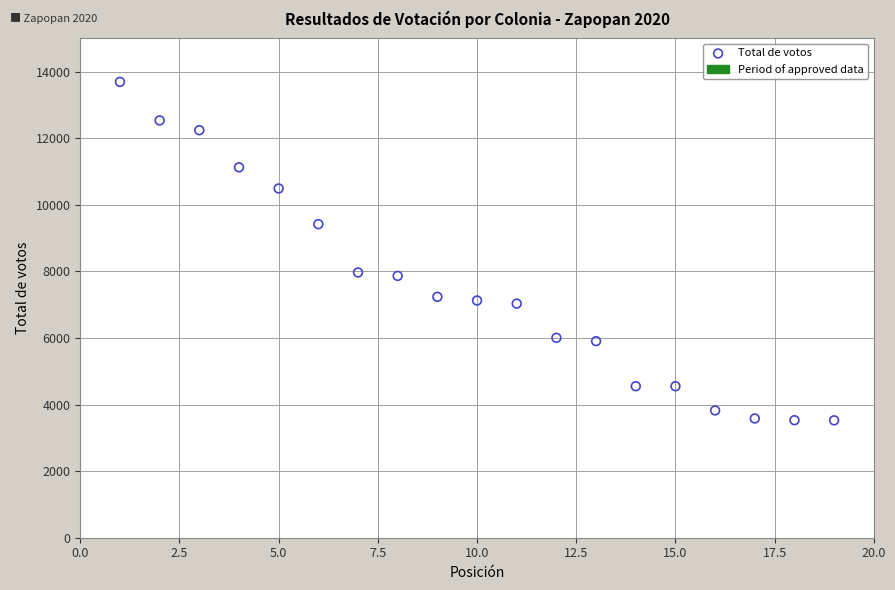

What is the range of Y values (max minus min)?

10167